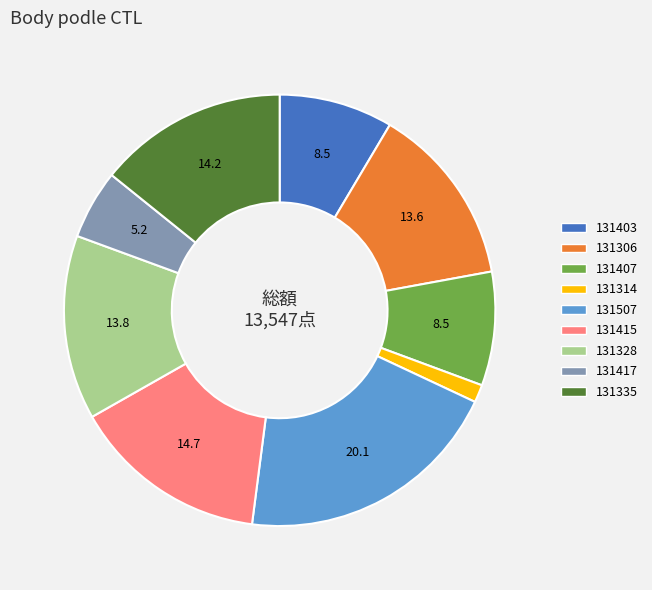

Which category has the smallest portion of the pie?

131314